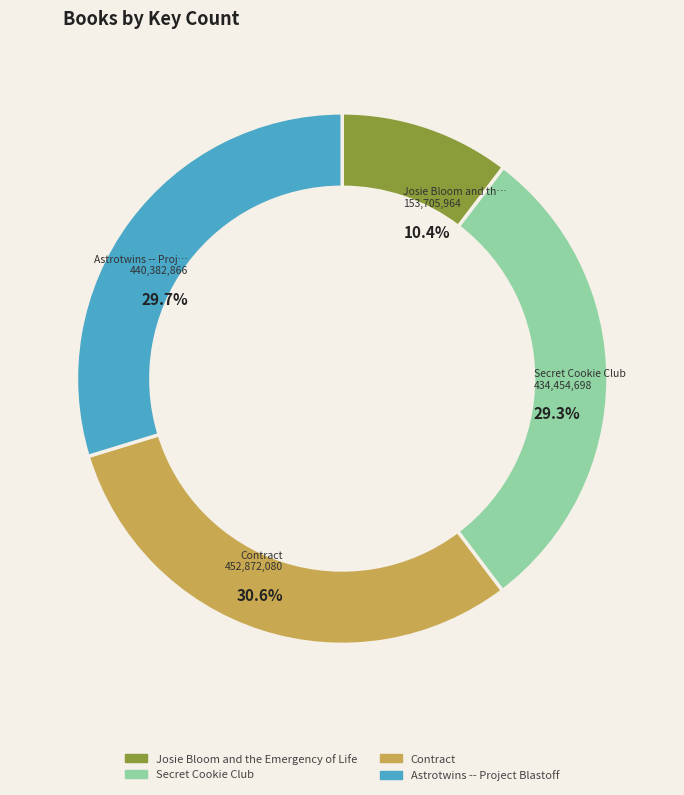

Which category has the biggest portion of the pie?

Contract